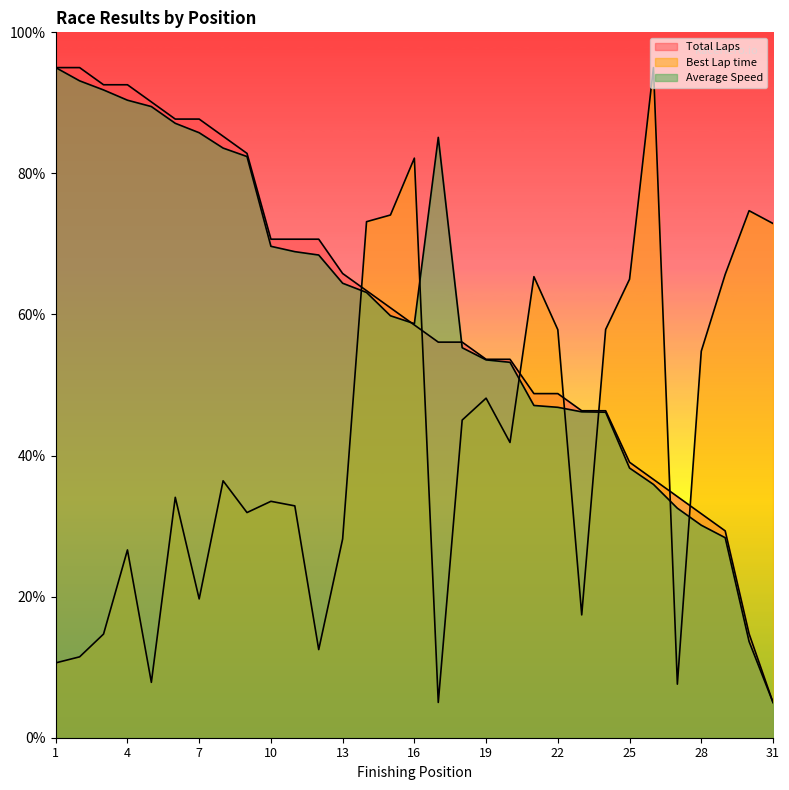

What is the sum of all Total Laps values?

1869.9